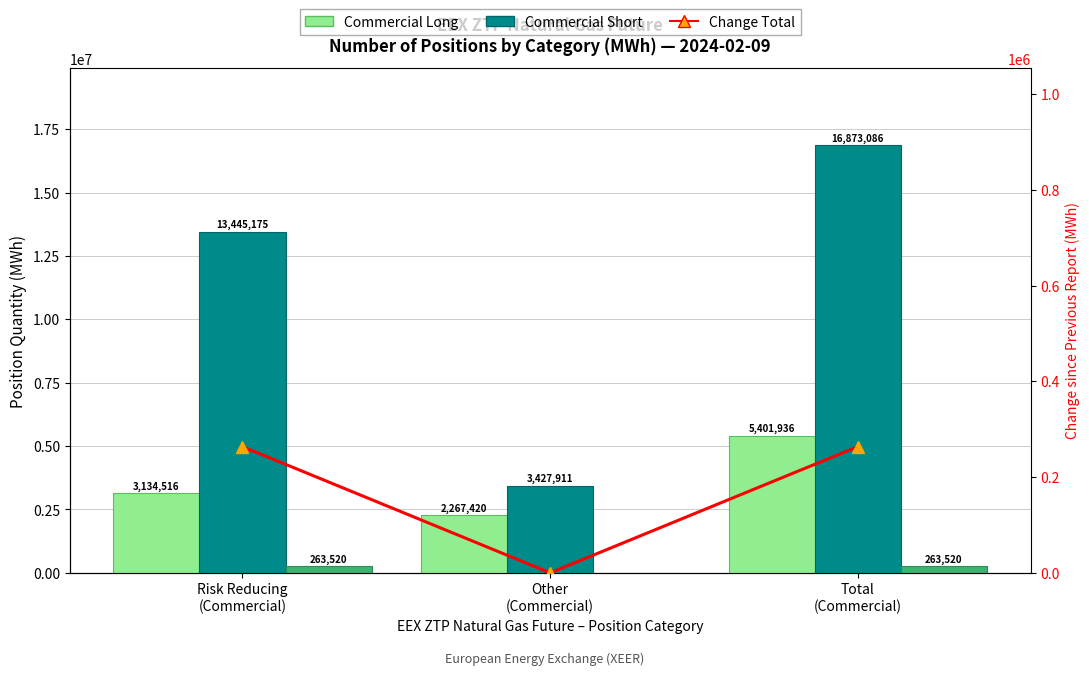

Between Other
(Commercial) and Total
(Commercial), which series saw the biggest shift?

Commercial Short